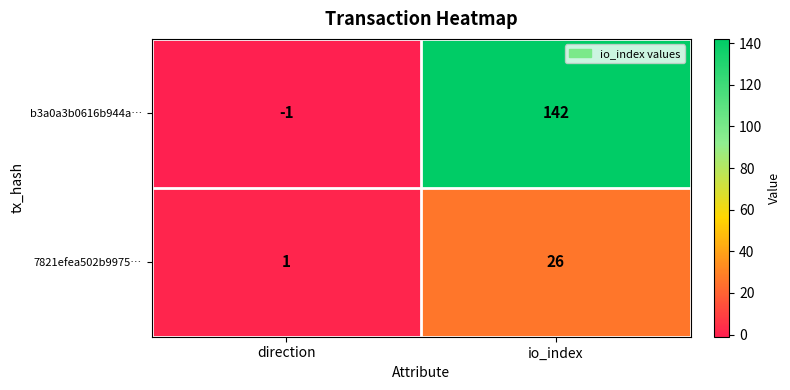

How many categories are shown in the chart?

2